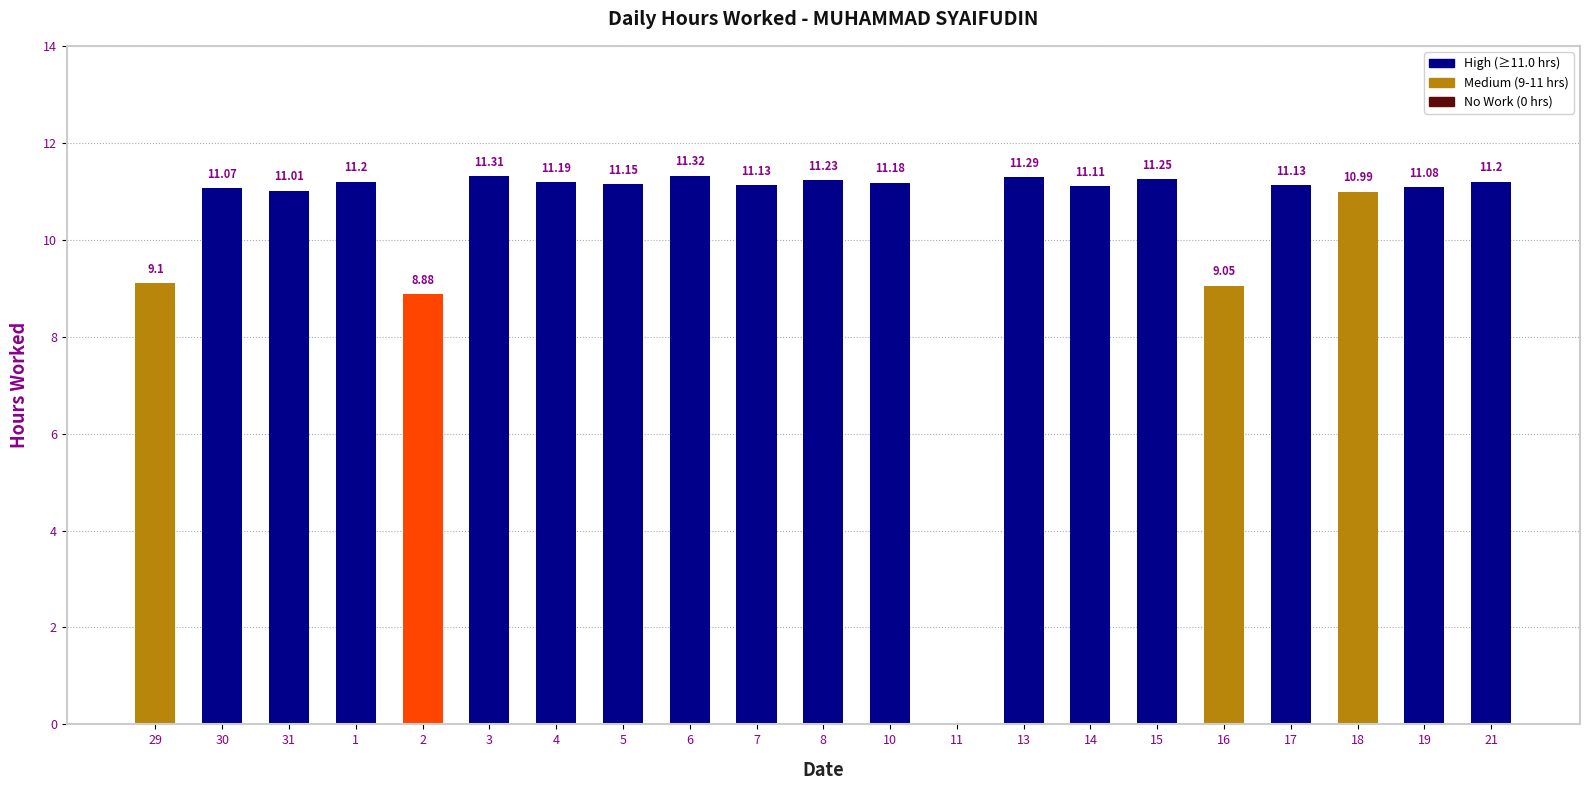

What is the difference between the values at 5 and 30?

0.1